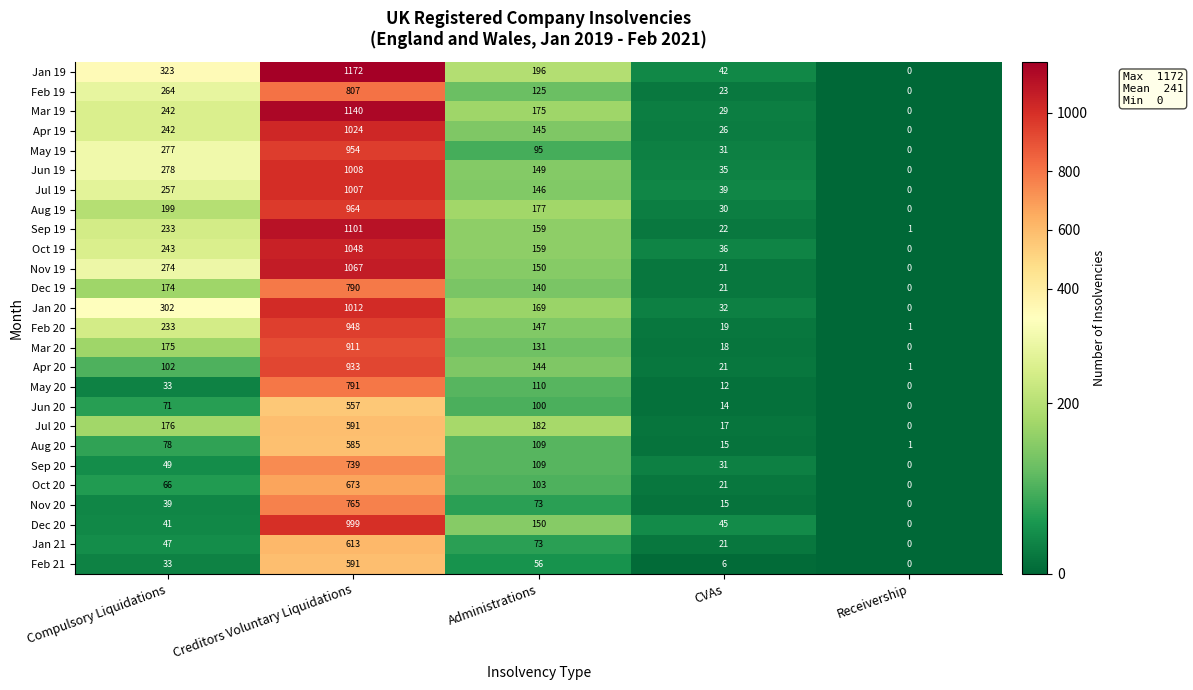

What is the average value of the Nov 20 series?

178